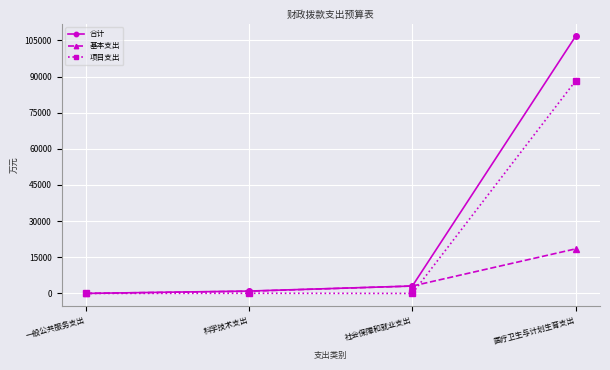

What is the greatest value displayed?

106660.4